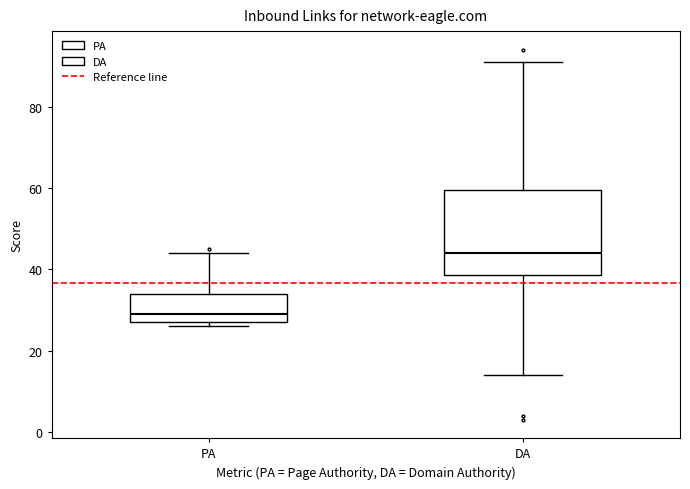

Where is the upper edge of the box for DA on the y-axis? The values are not printed on the chart, so give them approximately, as read against the axis.

60